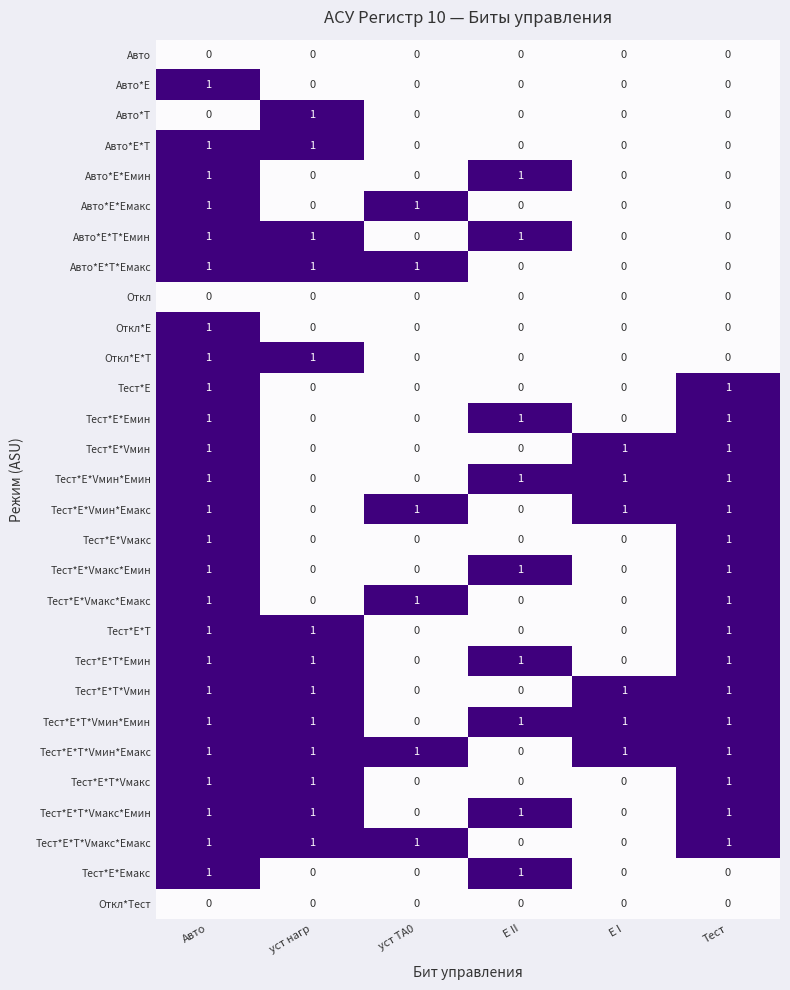

At how many categories does at least one series exceed 0?

6